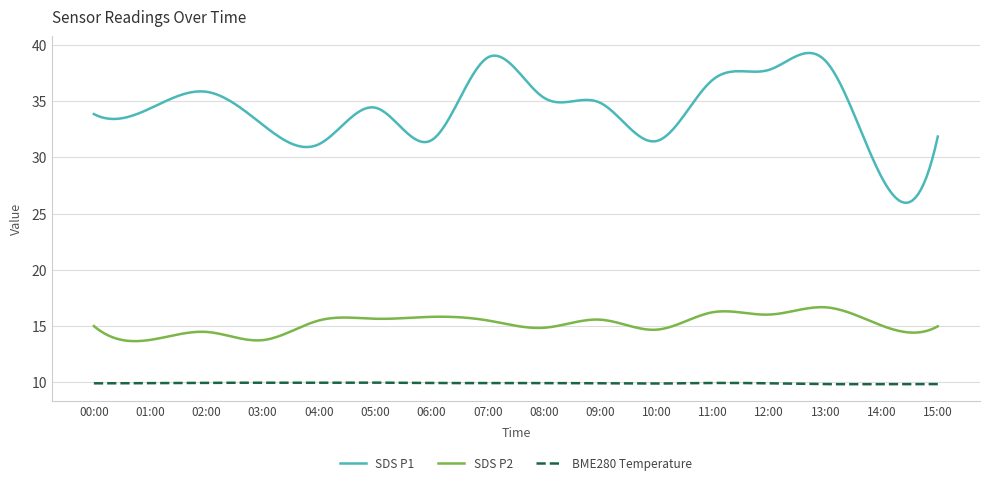

True or false: SDS P1 and SDS P2 intersect in this chart.

False